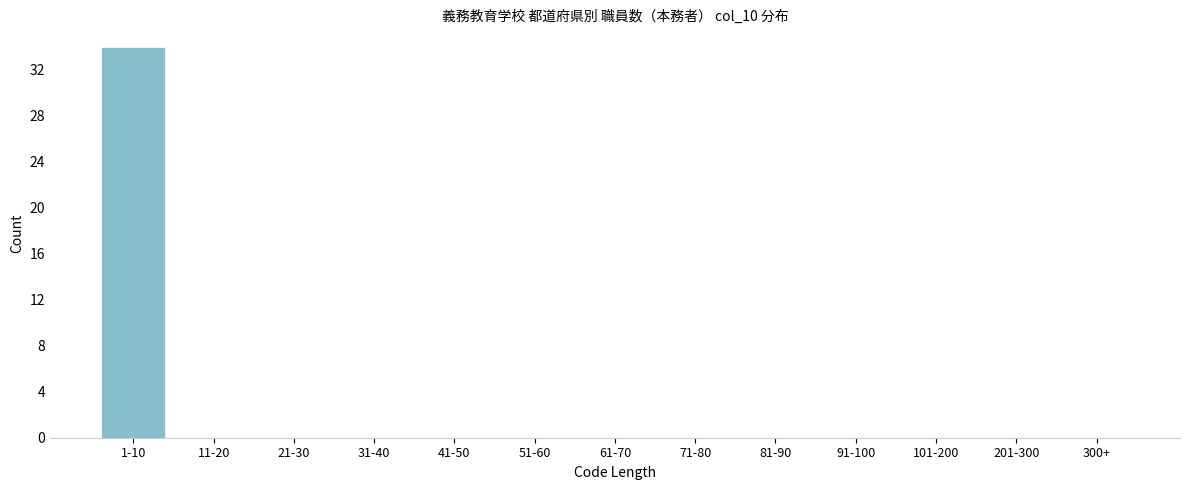

Reading left to right, extract all data points from this chart.

1-10=34	11-20=0	21-30=0	31-40=0	41-50=0	51-60=0	61-70=0	71-80=0	81-90=0	91-100=0	101-200=0	201-300=0	300+=0